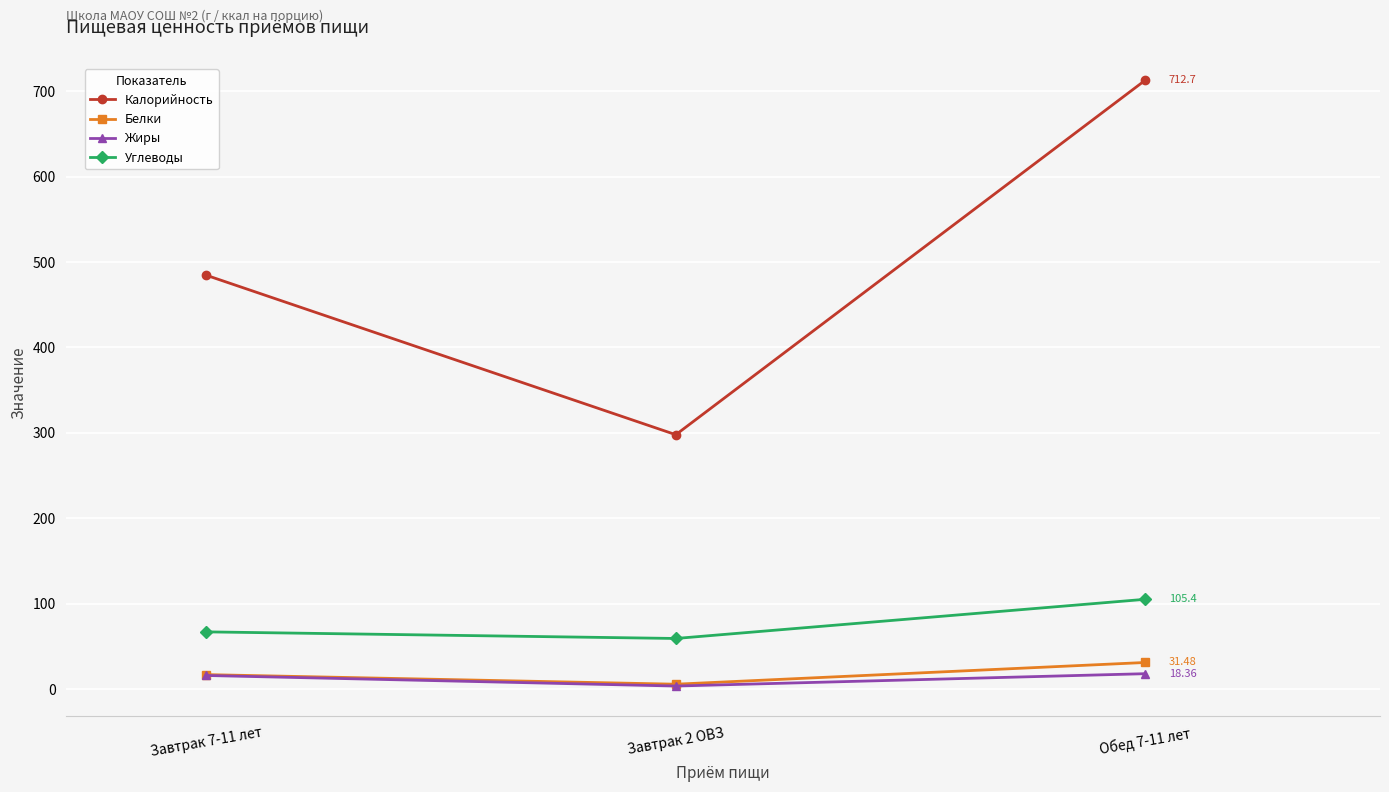

What is the sum of the Углеводы values at Обед 7-11 лет and Завтрак 7-11 лет?

172.7